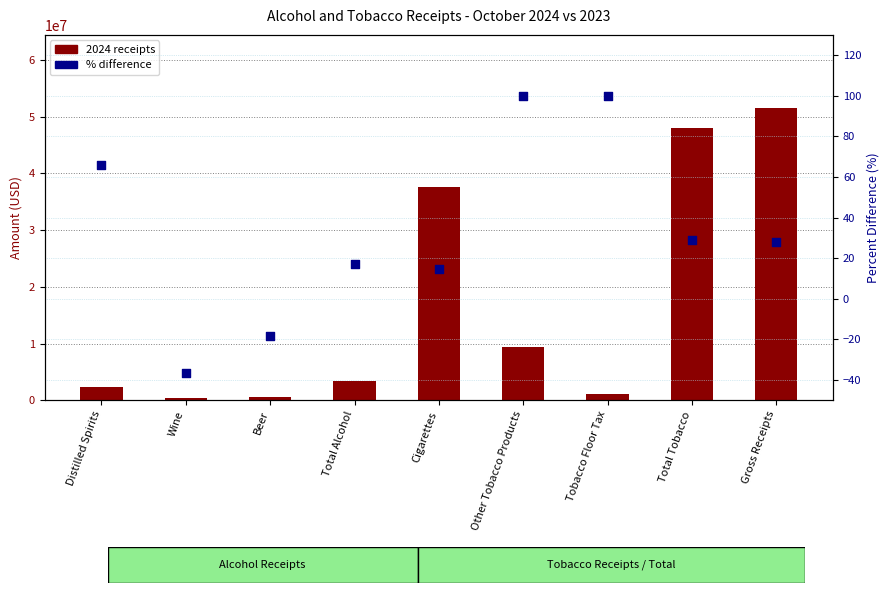

Which series has the largest total across all categories?

2024 receipts